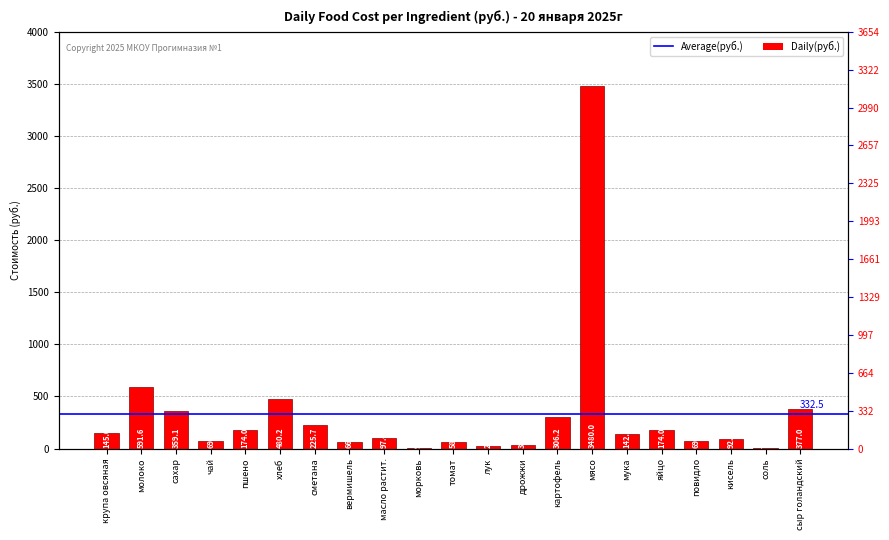

True or false: the data shows 4.7 at соль.

False